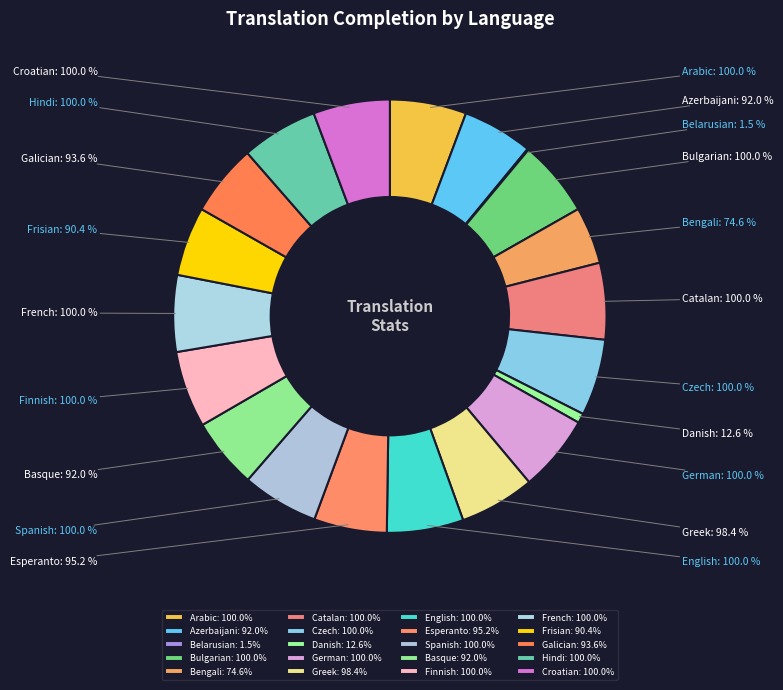

Count the number of slices in the pie.

20